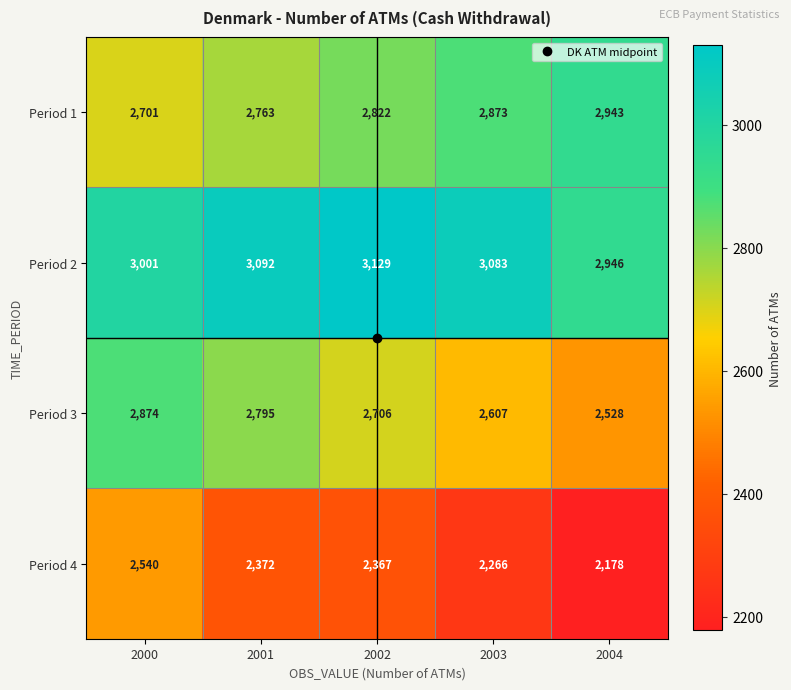

Which label corresponds to the smallest value in the chart?

2004